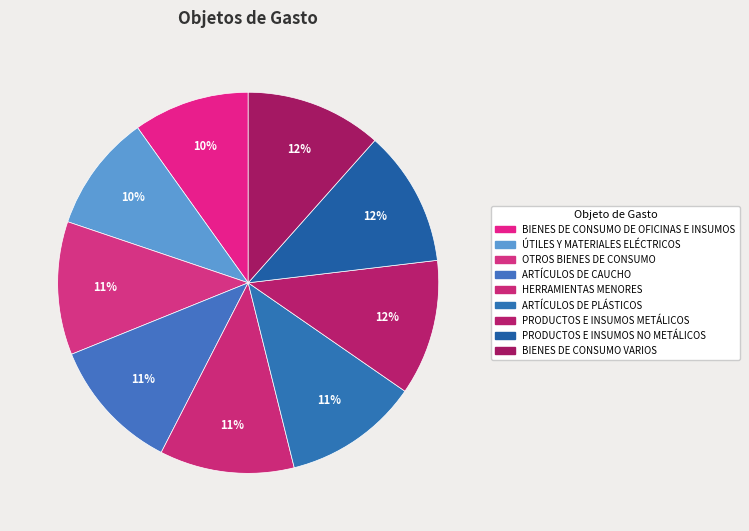

Is it true that ÚTILES Y MATERIALES ELÉCTRICOS is 10% of the pie?

True